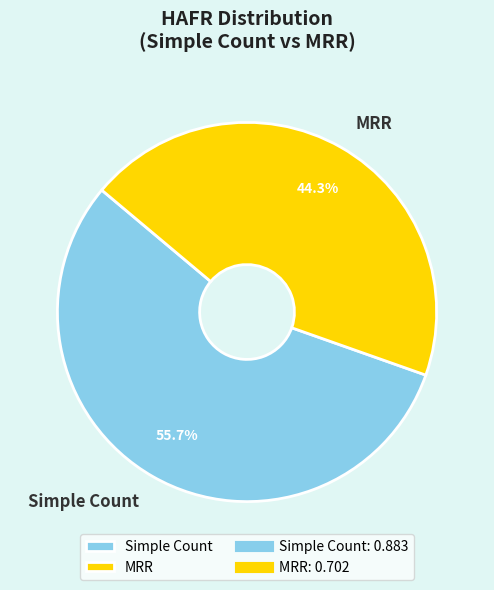

Which category has the biggest portion of the pie?

Simple Count